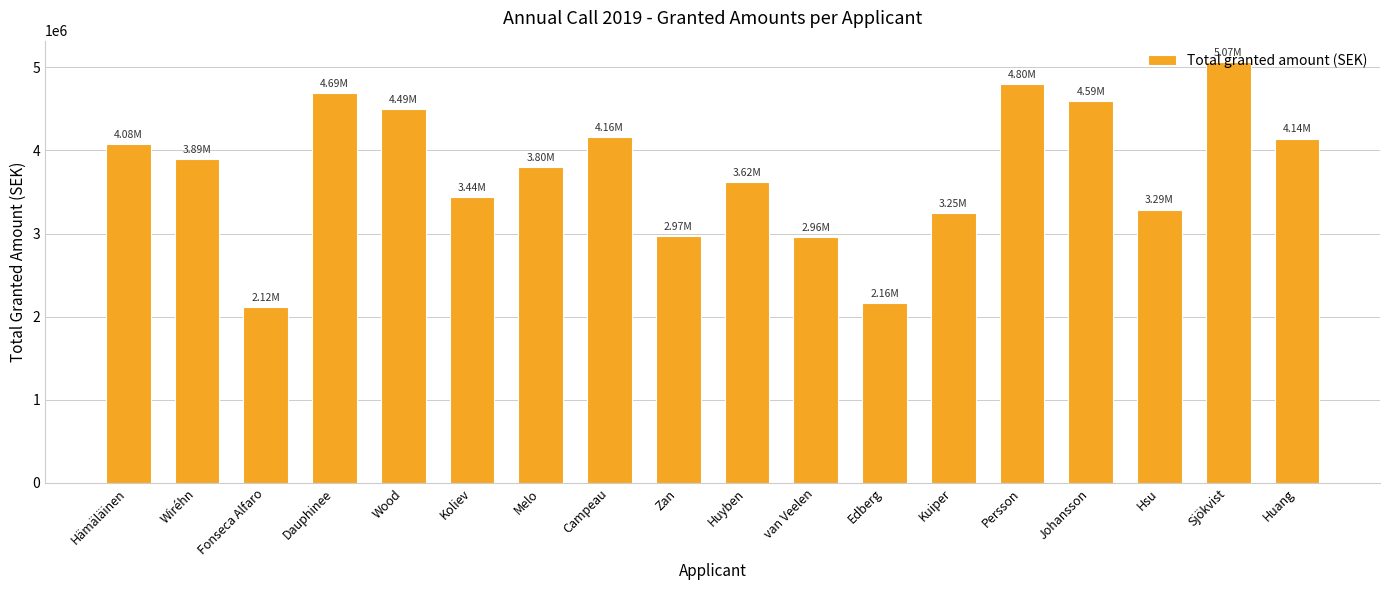

What is the change in value from Dauphinee to Melo?

-890972